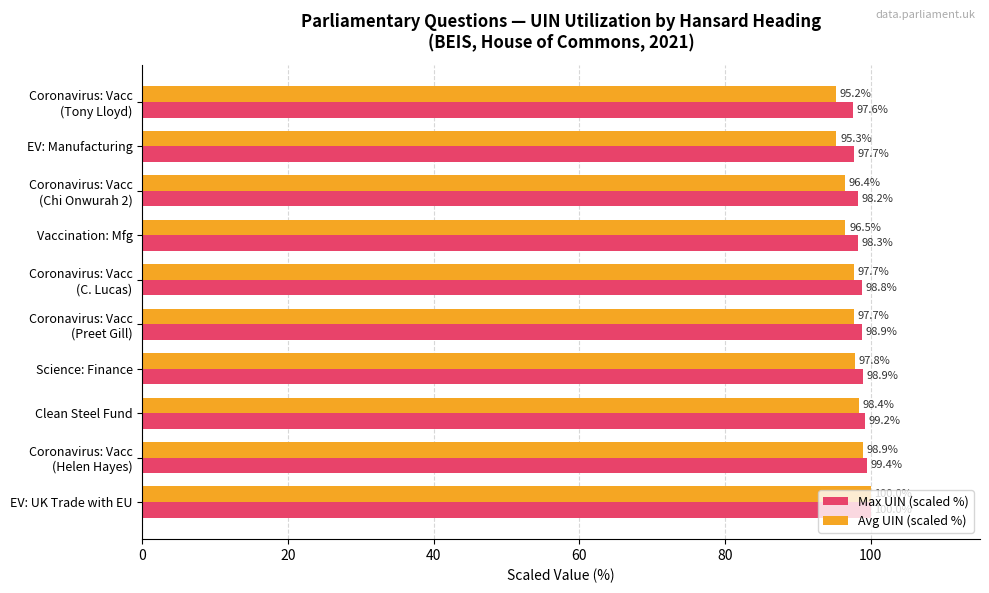

Rank the series by their average value, from lowest to highest.

Avg UIN (scaled %), Max UIN (scaled %)